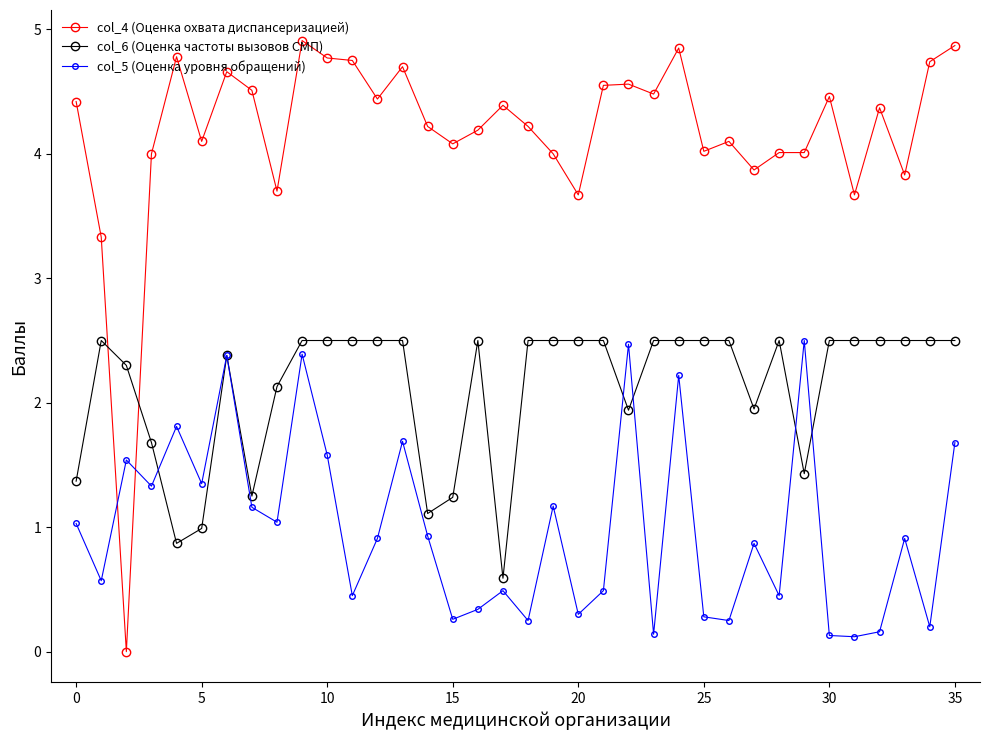

True or false: col_4 (Оценка охвата диспансеризацией) has more than 2 points higher than both neighbors.

True